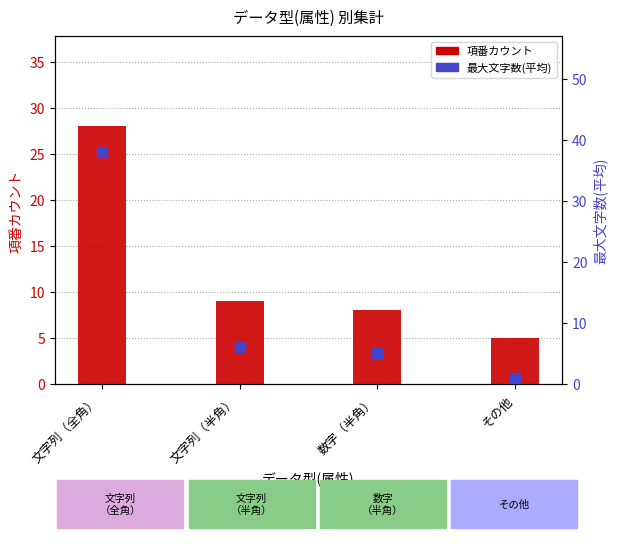

What is the total value across all series at 文字列（半角）?

15